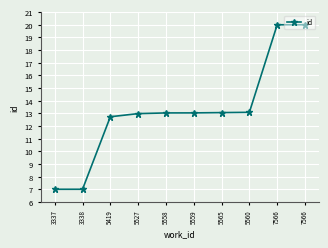

What is the smallest value displayed?

7.0